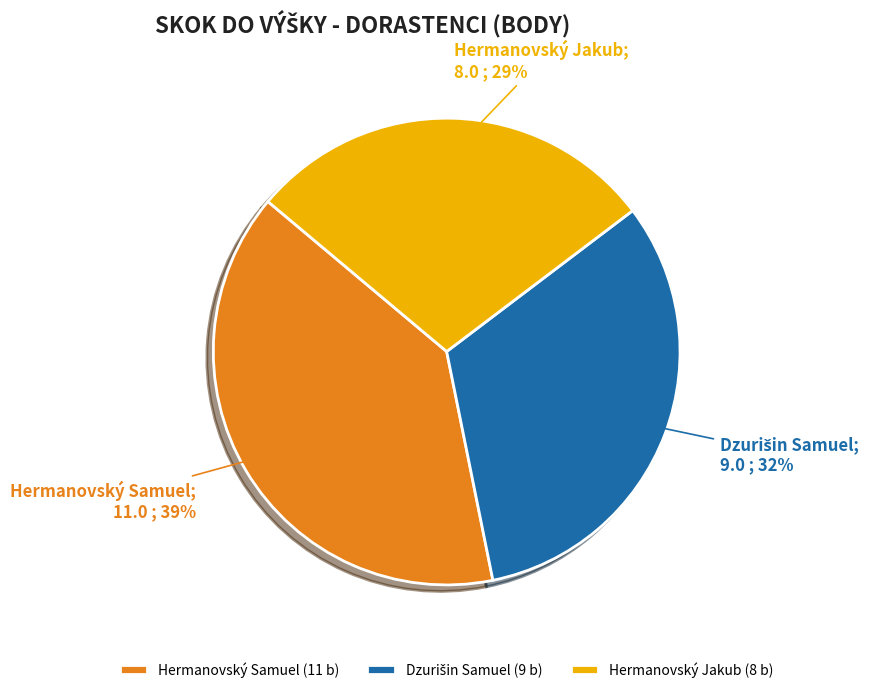

Is it true that Hermanovský Jakub (8 b) is 18% of the pie?

False